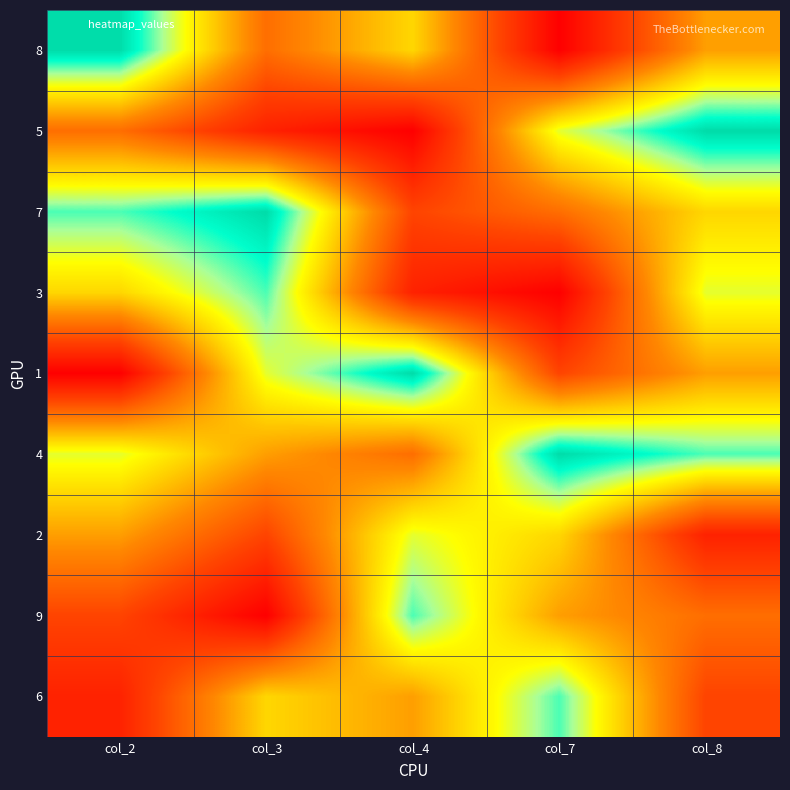

Count the number of data series in this chart.

9